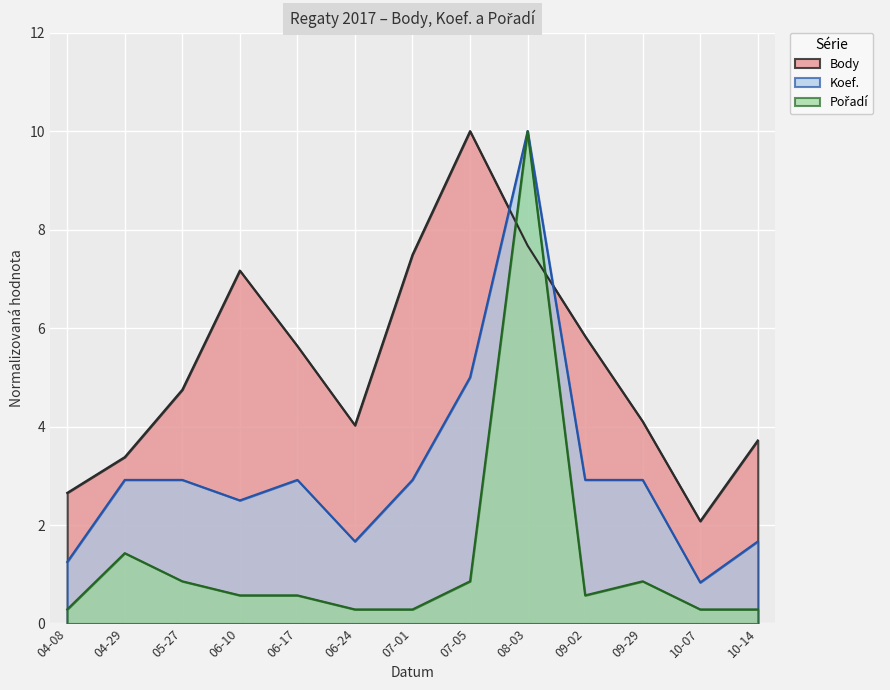

True or false: Pořadí and Body cross at least once.

True